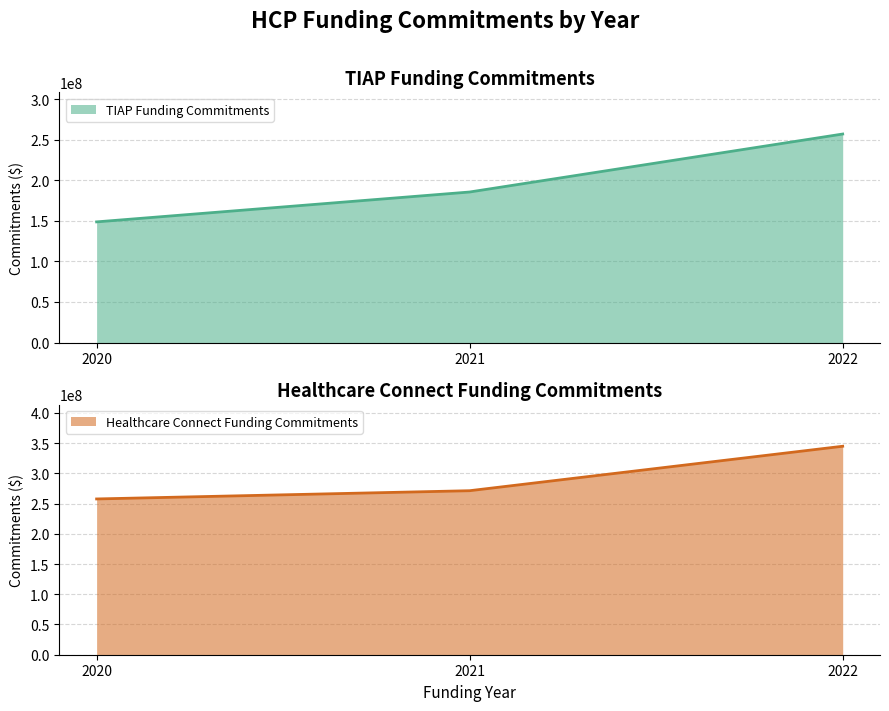

What is the spread (max minus min) of values at 2022?

87668125.5